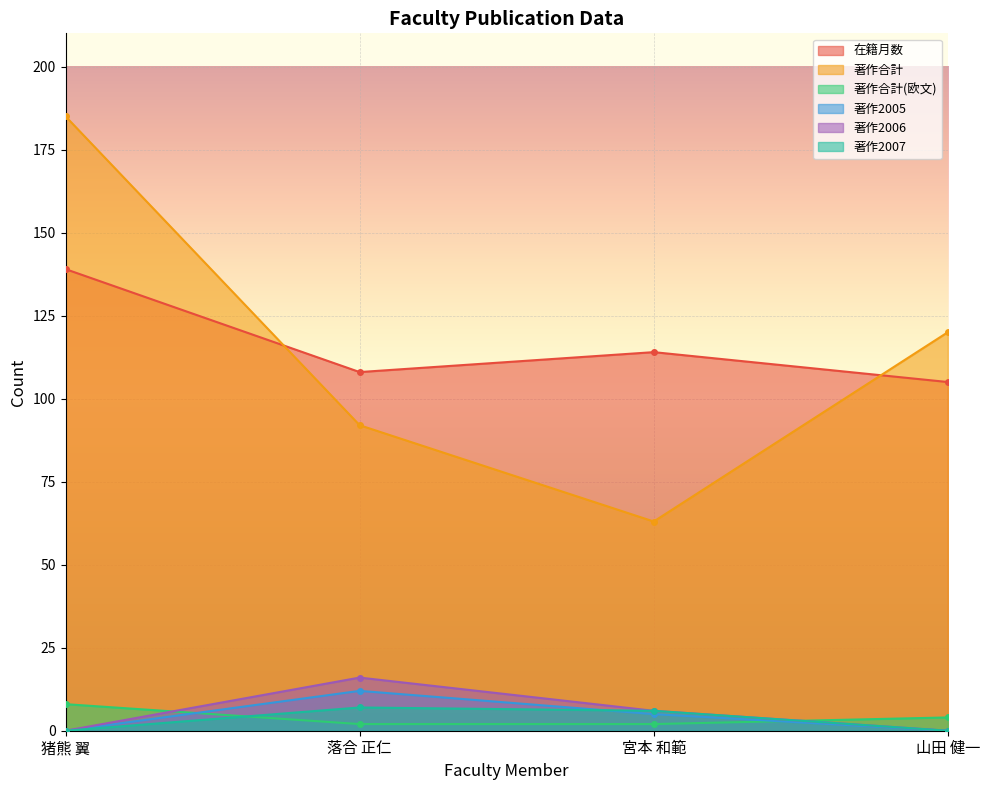

True or false: 著作2005 and 著作合計 intersect in this chart.

False